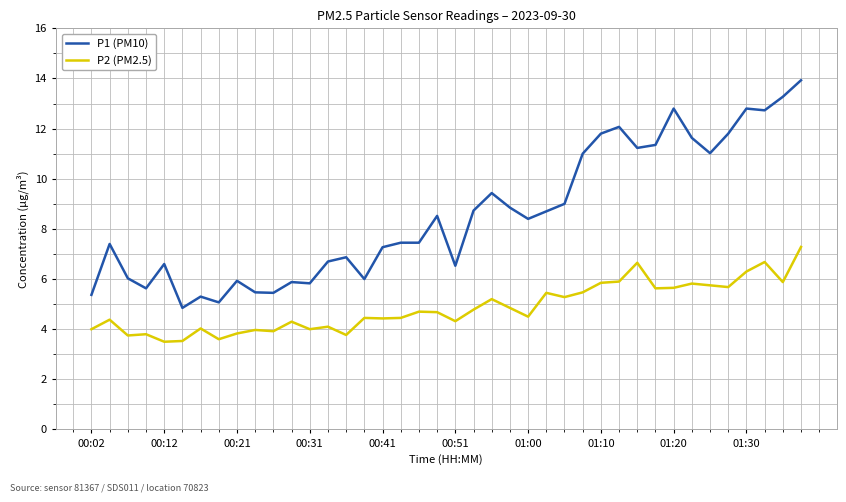

What is the highest value of the P2 (PM2.5) series?

7.3